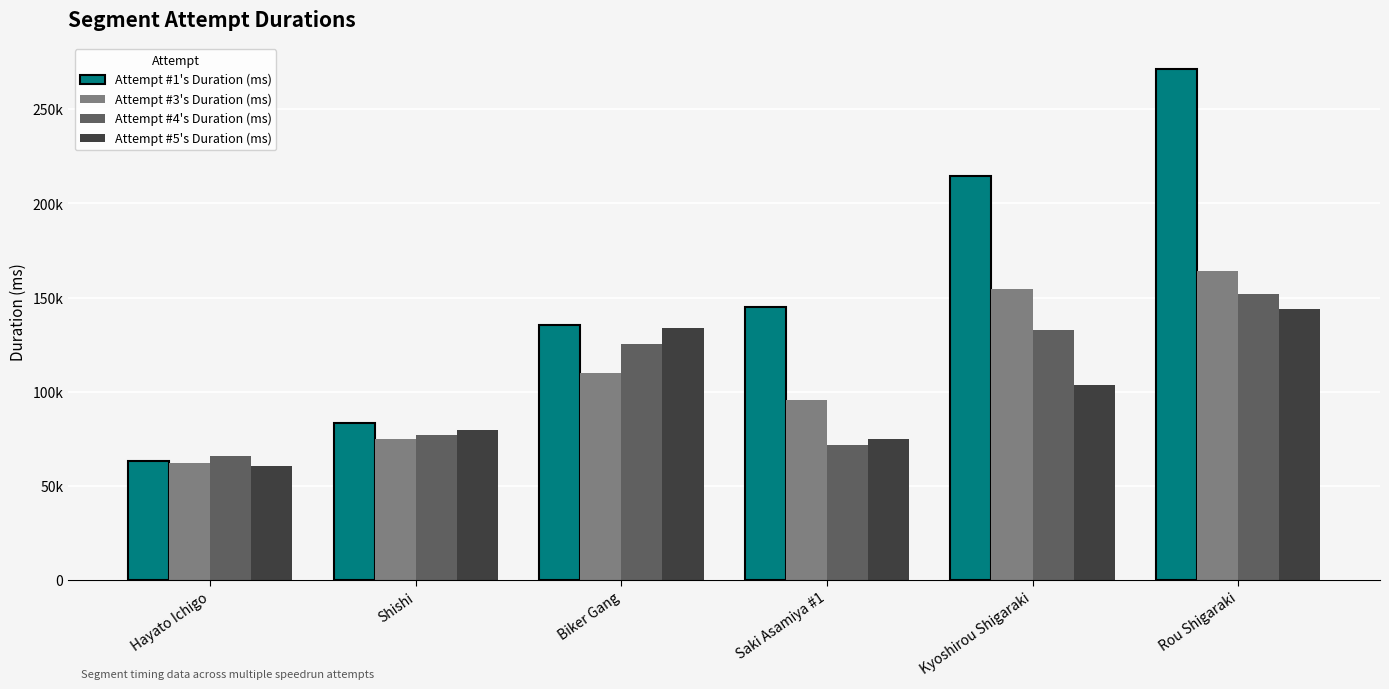

What is the value of the Attempt #1's Duration (ms) bar at the 5th from the left?

214579